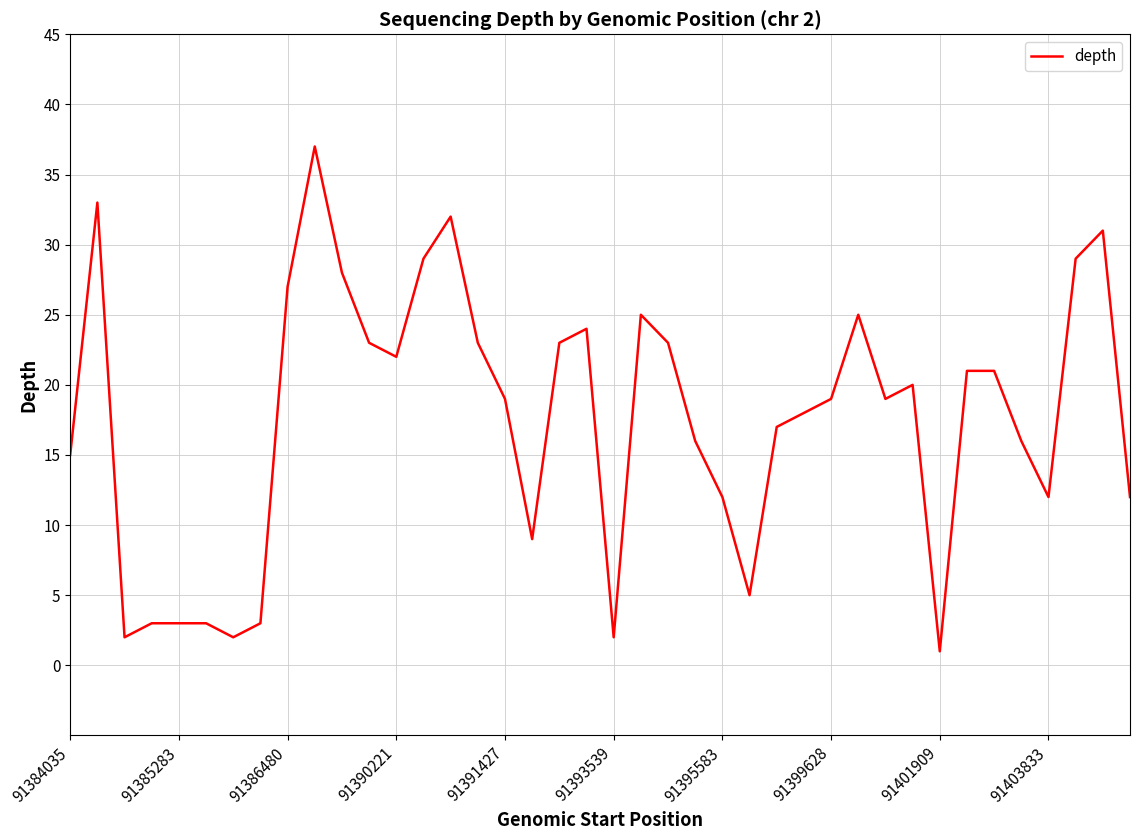

What is the difference between the maximum and minimum values?

36